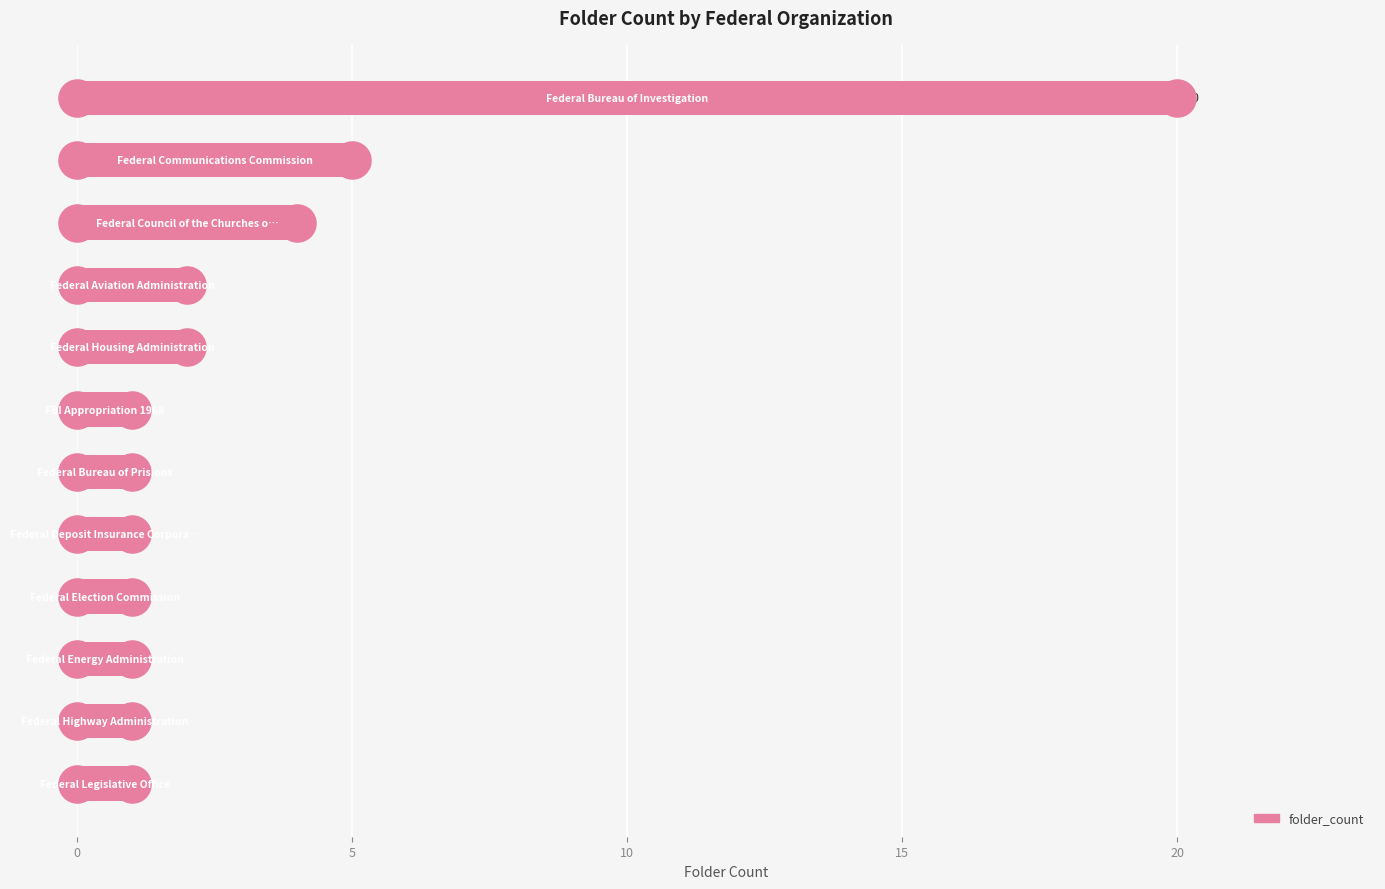

What is the change in value from 10 to 15?

-2